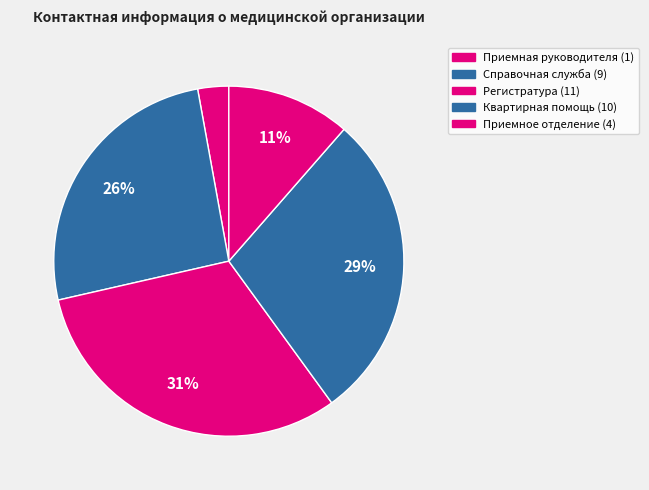

Rank the categories by value from highest to lowest.

Телефон регистратуры, Телефон квартирной помощи, Телефон справочной службы, Телефон приемного отделения, Телефон приемной руководителя